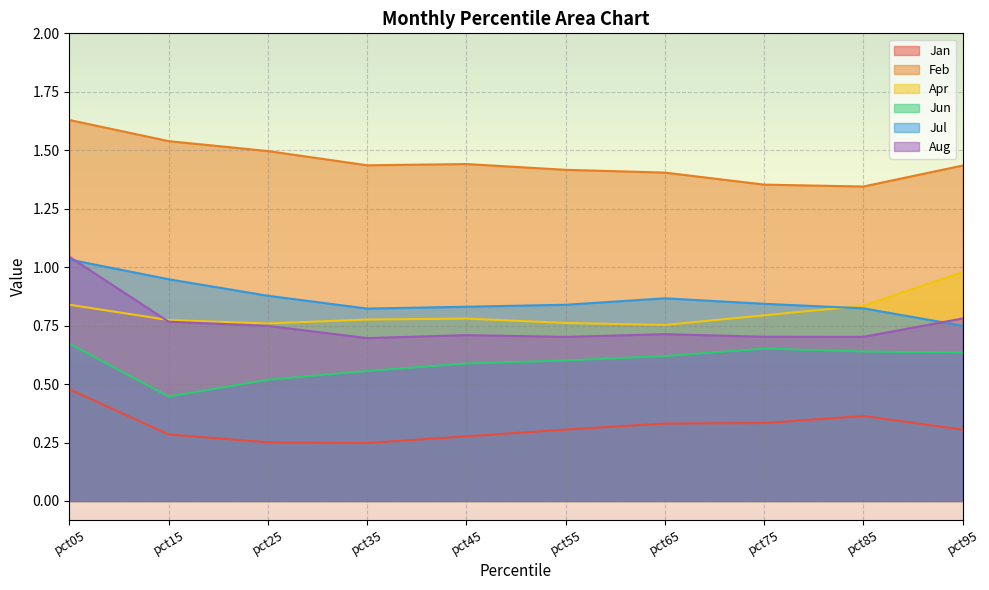

At which category does the chart reach its peak across all series?

pct05